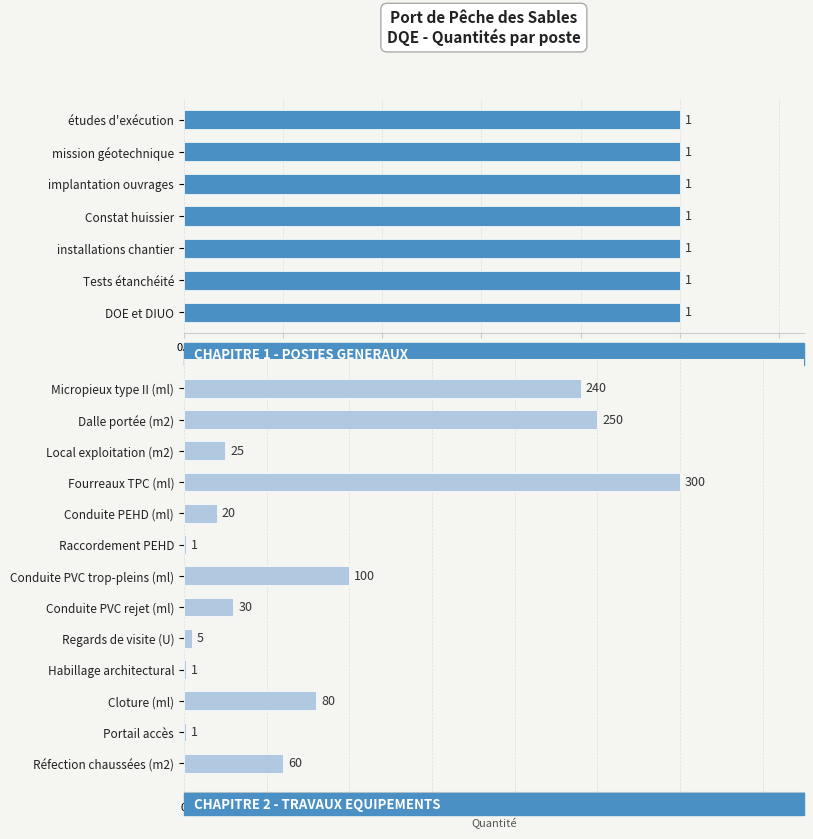

Approximately how many times larger is the value at Portail accès compared to Habillage architectural?

1.0